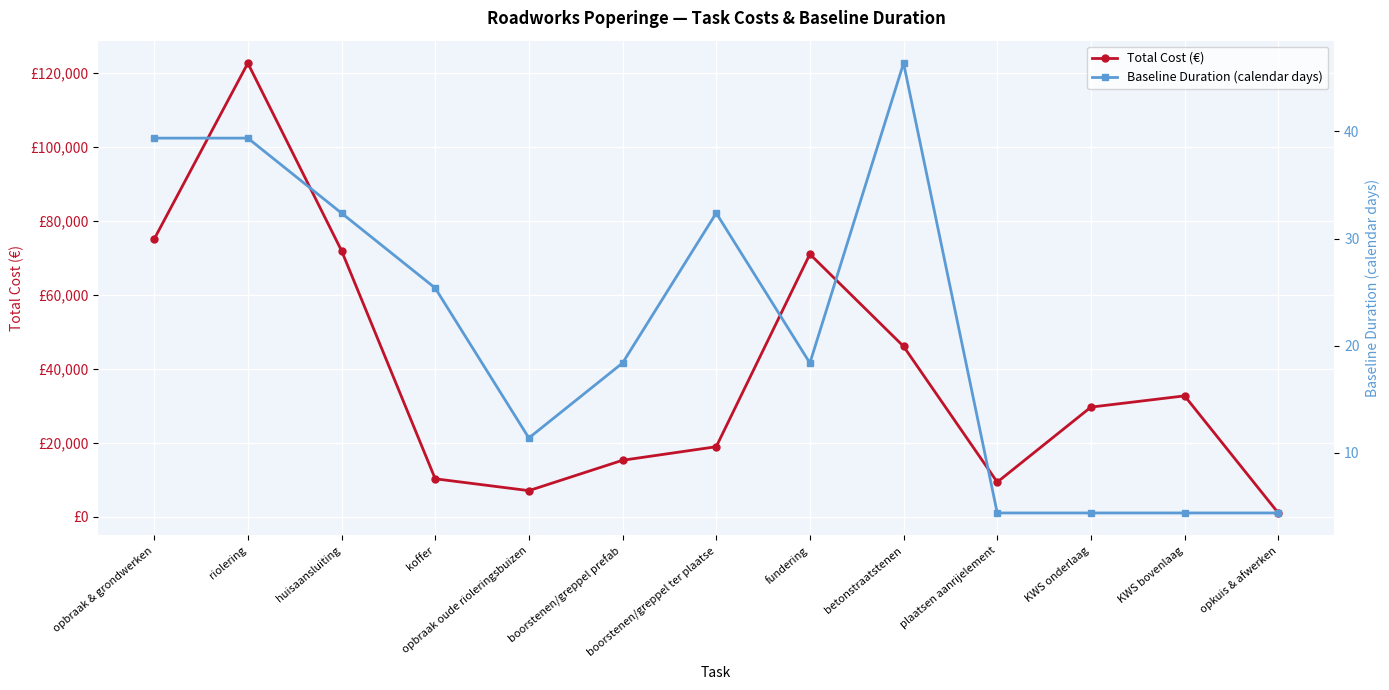

Rank the series at plaatsen aanrijelement from lowest to highest value.

Baseline Duration (calendar days), Total Cost (€)